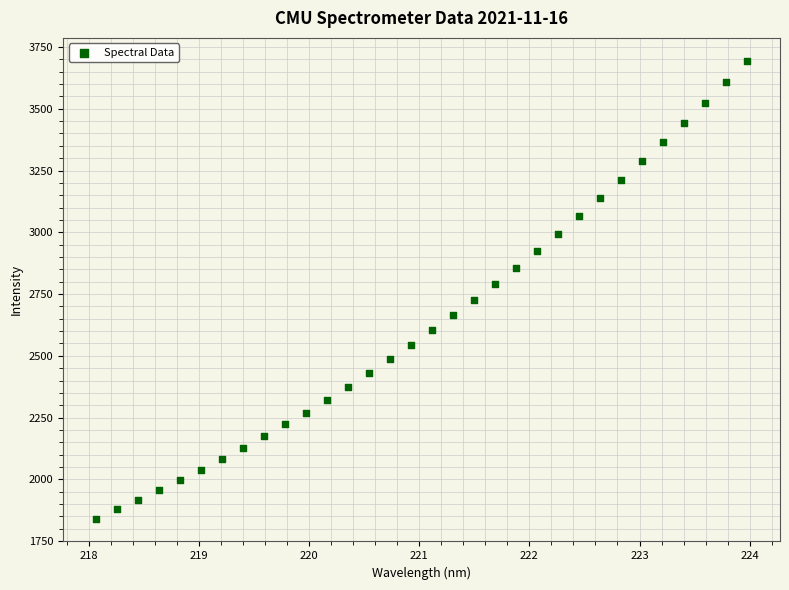

What is the range of X values (max minus min)?

5.9